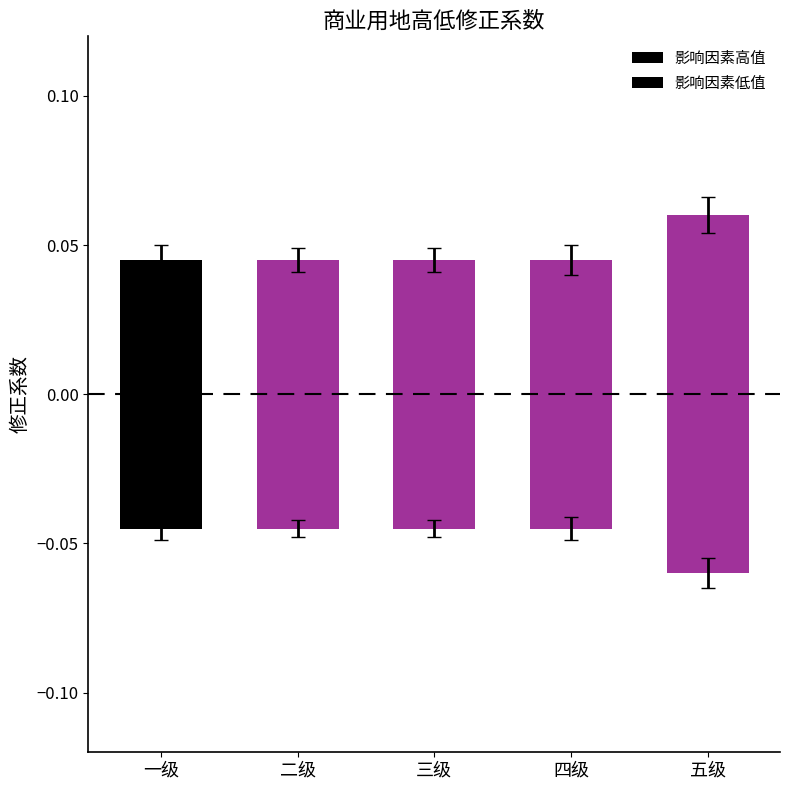

At 一级, list the series in order from largest to smallest.

影响因素高值, 影响因素低值